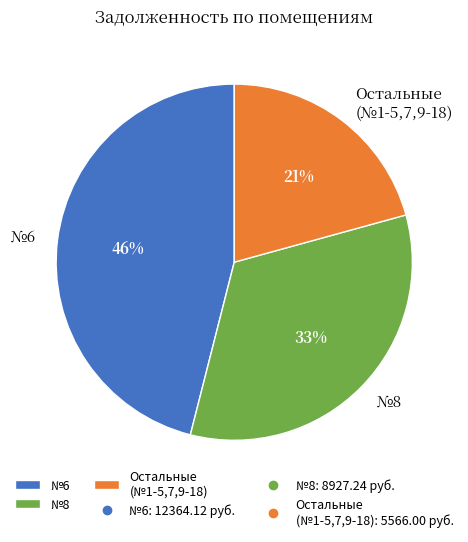

Which slice is the largest?

№6